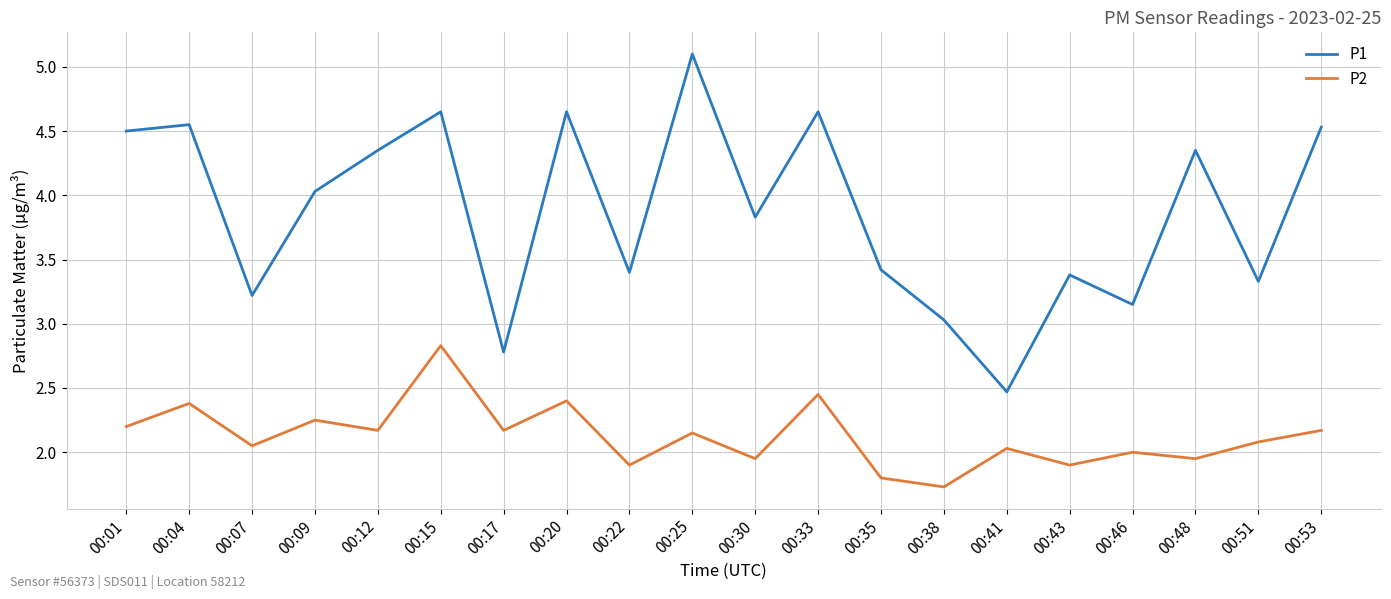

Is the value of P2 at 00:07 greater than the value of P1 at 00:38?

No